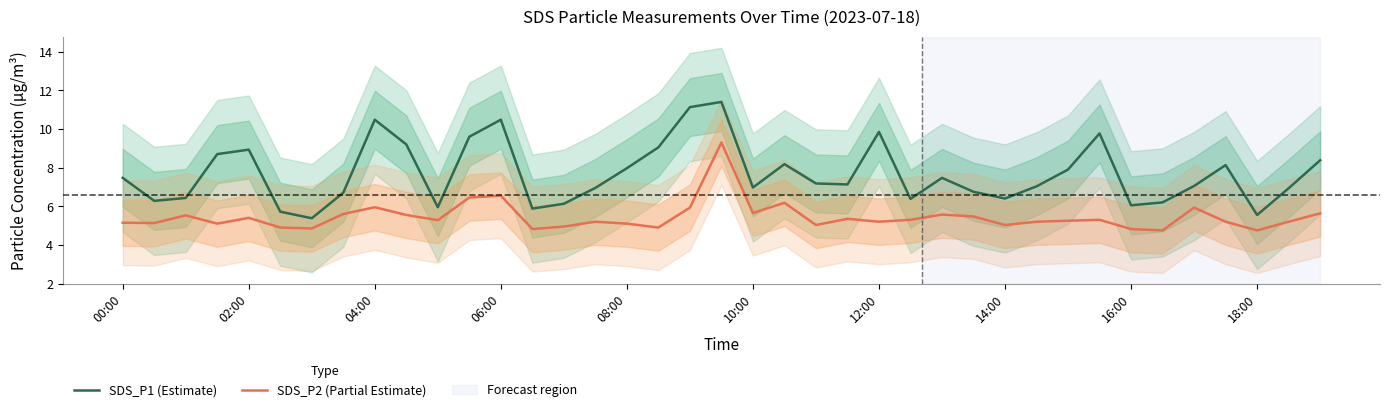

The value of SDS_P1 (Estimate) at 21 is 11.1. True or false?

False